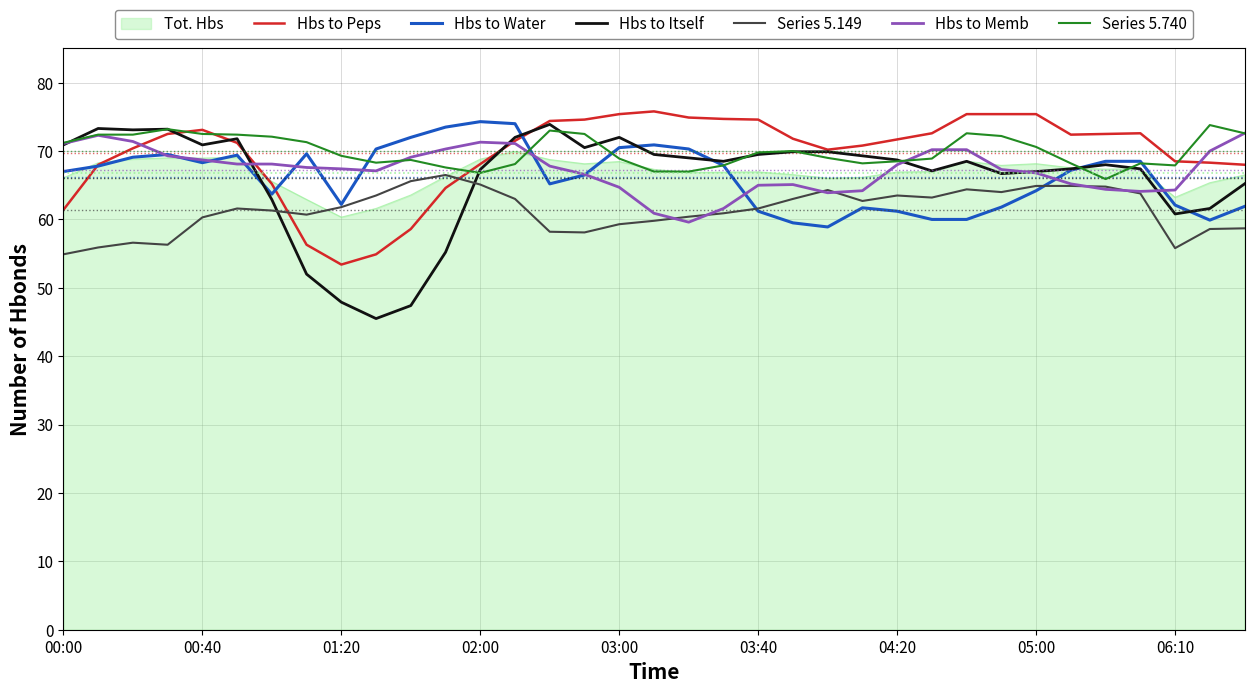

What is the highest value of the Hbs to Memb series?

72.6